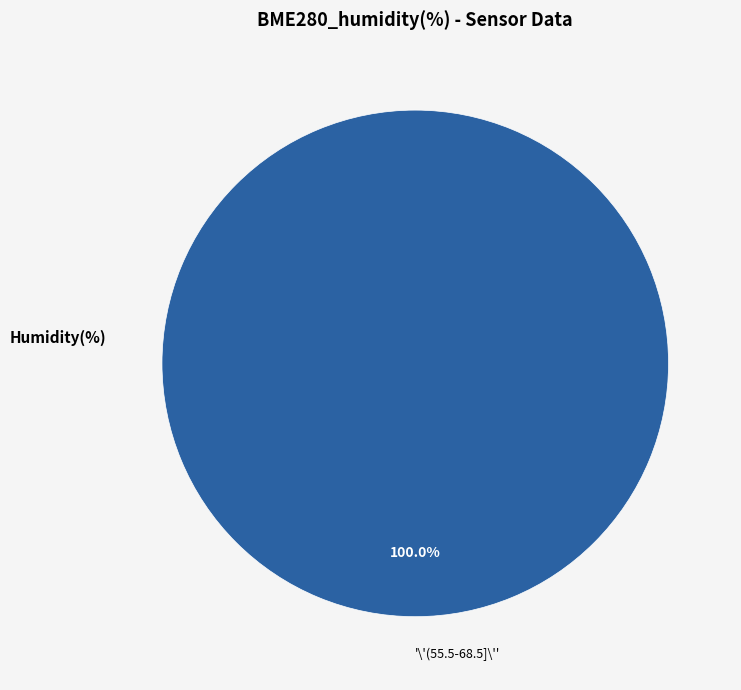

How many slices are in this pie chart?

1